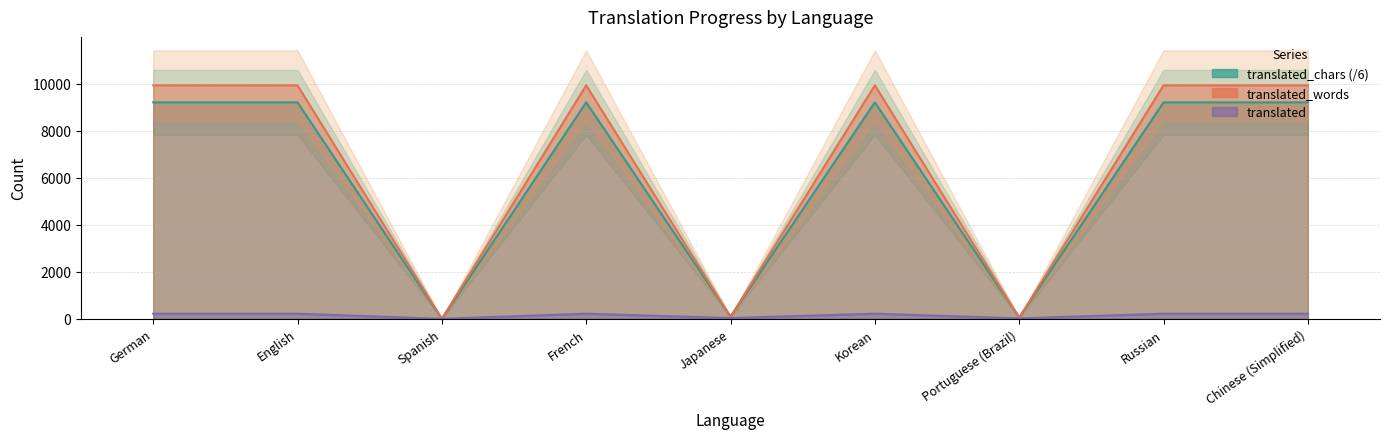

Which series has the largest range (max minus min)?

translated_words